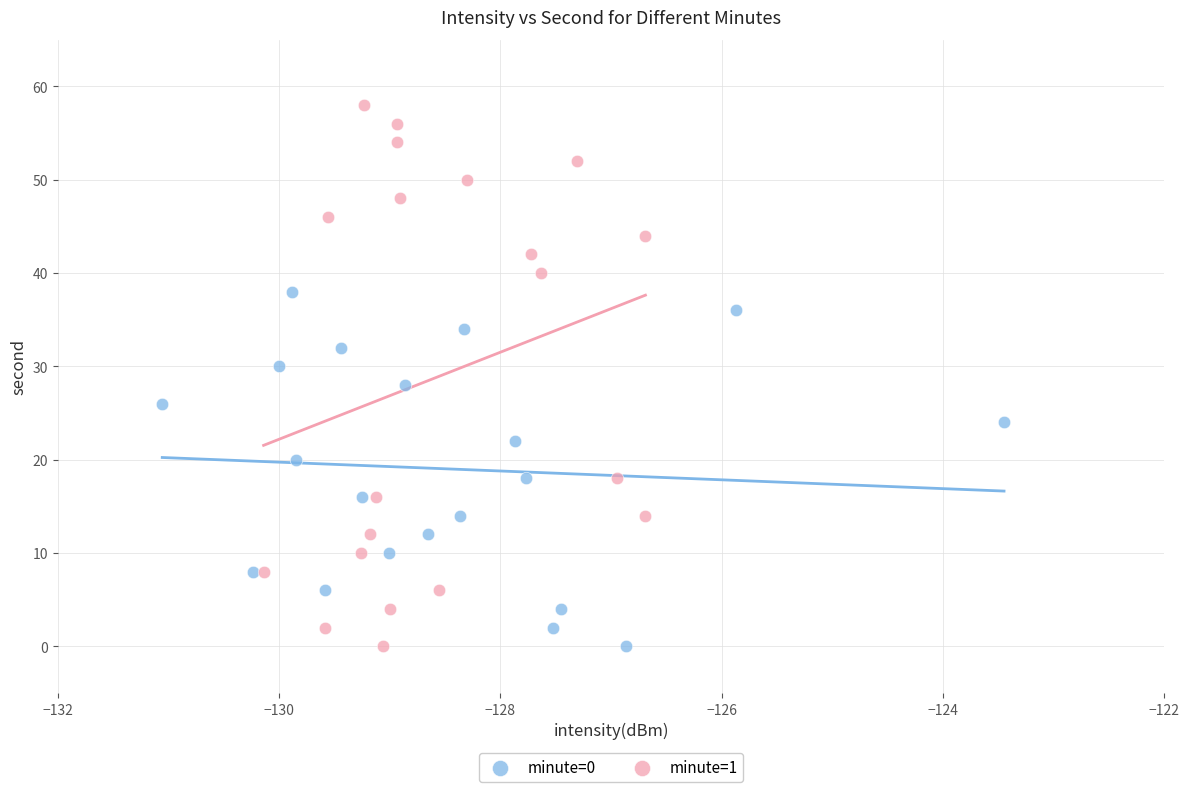

Which series has the widest spread of Y values?

minute=1